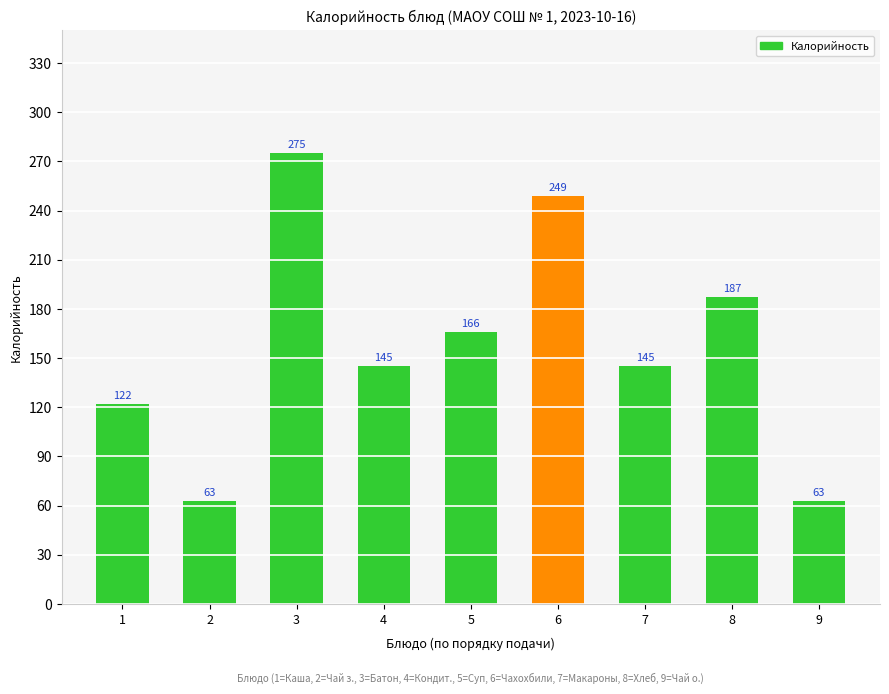

What is the change in value from 6 to 8?

-62